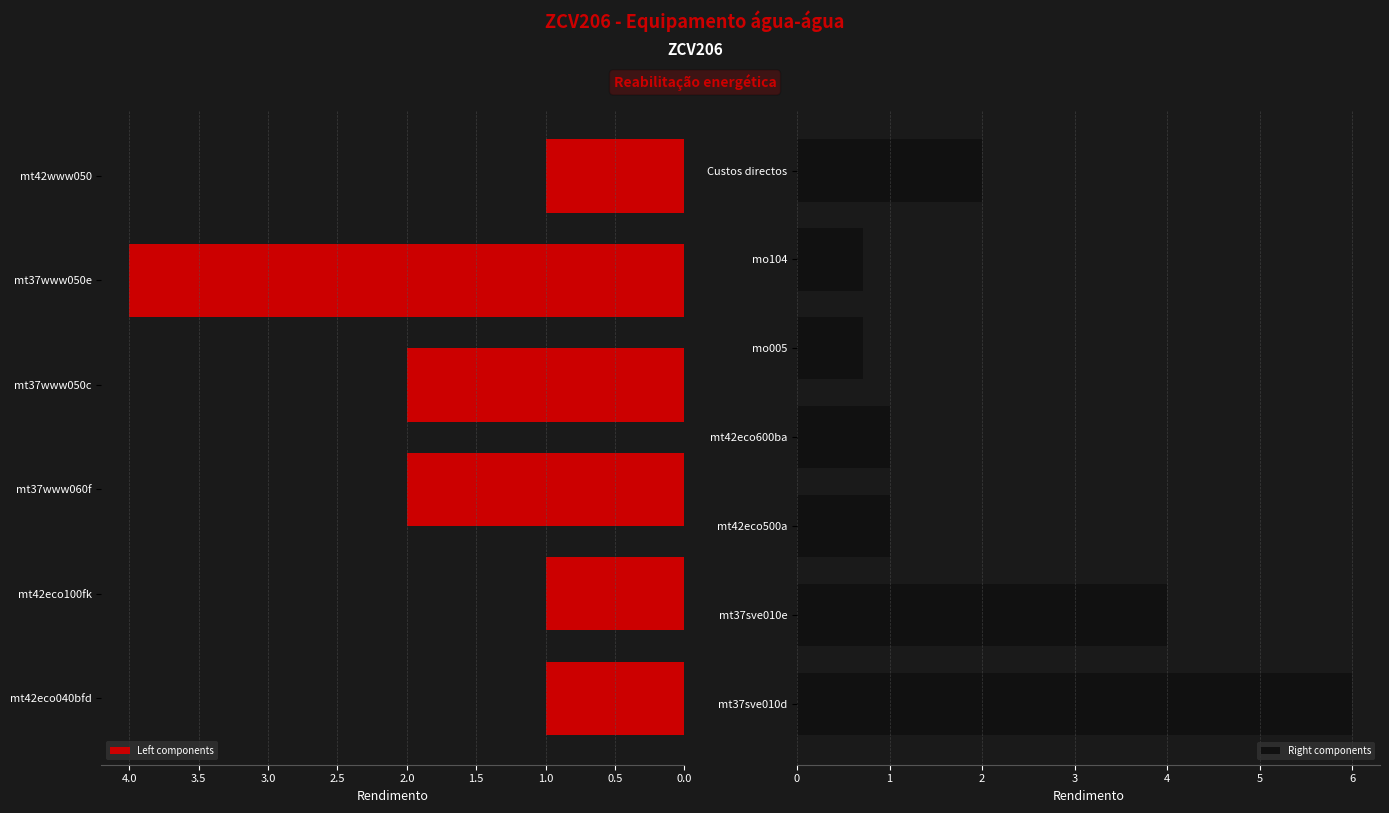

List the labels in order of value, largest first.

mt37sve010d, mt37www050e, mt37sve010e, mt37www060f, mt37www050c, Custos directos, mt42eco040bfd, mt42eco100fk, mt42www050, mt42eco500a, mt42eco600ba, mo005, mo104